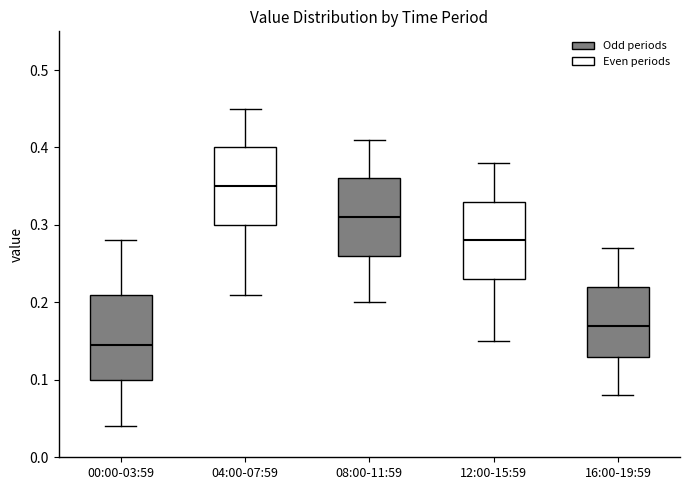

Reading left to right, read every box against the y-axis: the position of its median line, the range the box covers, and the ends of its whiskers. The values are not printed on the chart, so give them approximately, as read against the axis.

00:00-03:59: median 0.15, box 0.10 to 0.21, whiskers 0.04 to 0.28
04:00-07:59: median 0.35, box 0.30 to 0.40, whiskers 0.21 to 0.45
08:00-11:59: median 0.31, box 0.26 to 0.36, whiskers 0.20 to 0.41
12:00-15:59: median 0.28, box 0.23 to 0.33, whiskers 0.15 to 0.38
16:00-19:59: median 0.17, box 0.13 to 0.22, whiskers 0.08 to 0.27